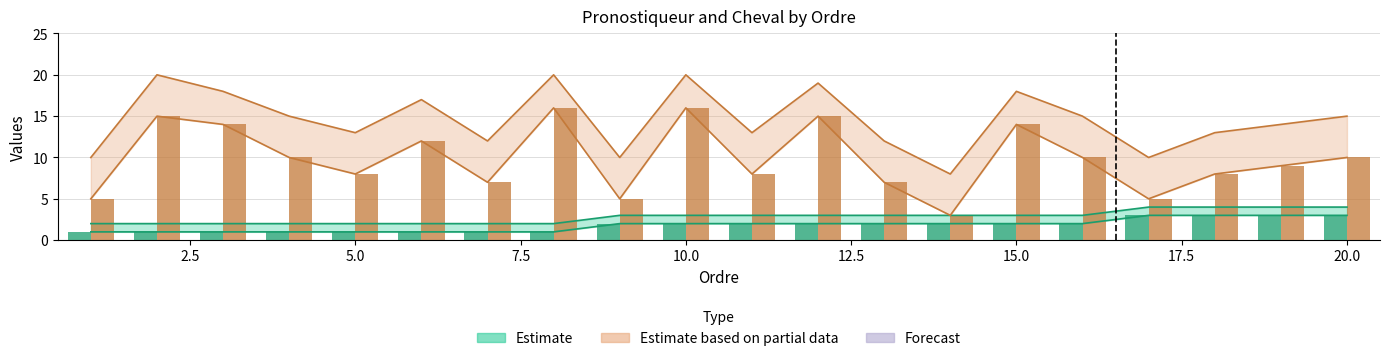

What is the maximum value shown in the chart?

16